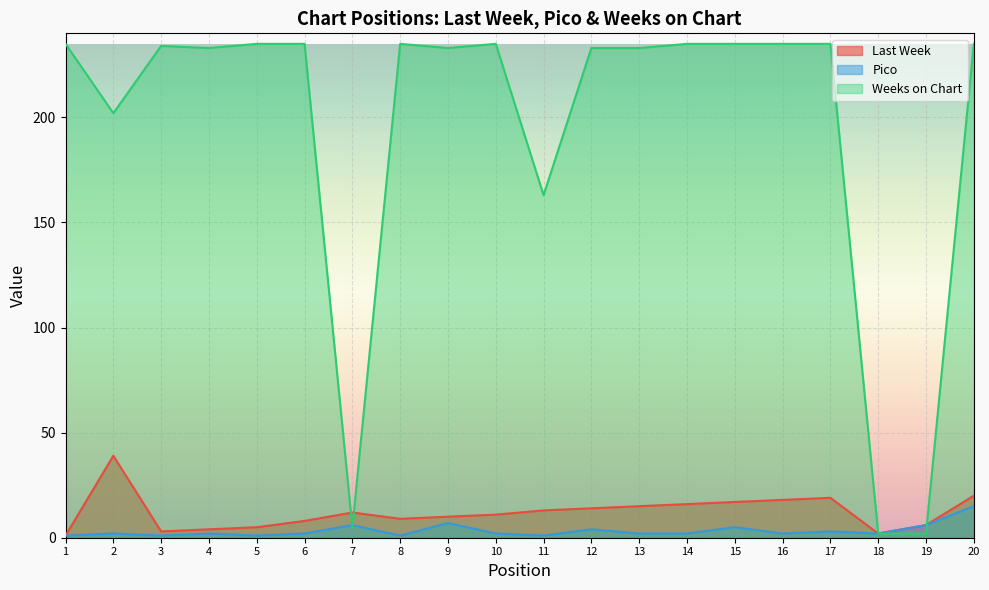

Where is the first local minimum for Weeks on Chart?

2